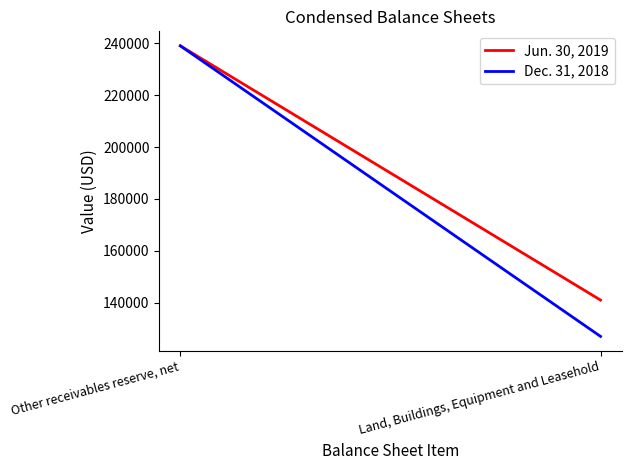

How many Jun. 30, 2019 values are between 141000 and 239000?

2